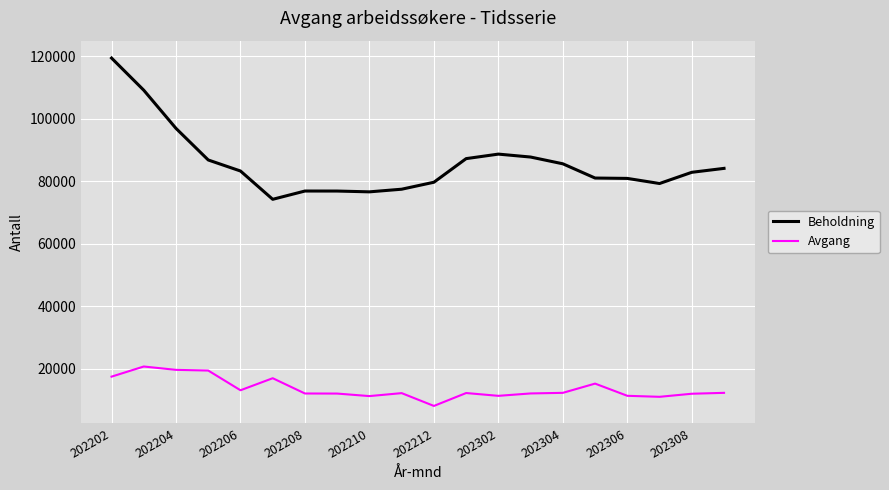

How many values in the Beholdning series are below 83290?

10